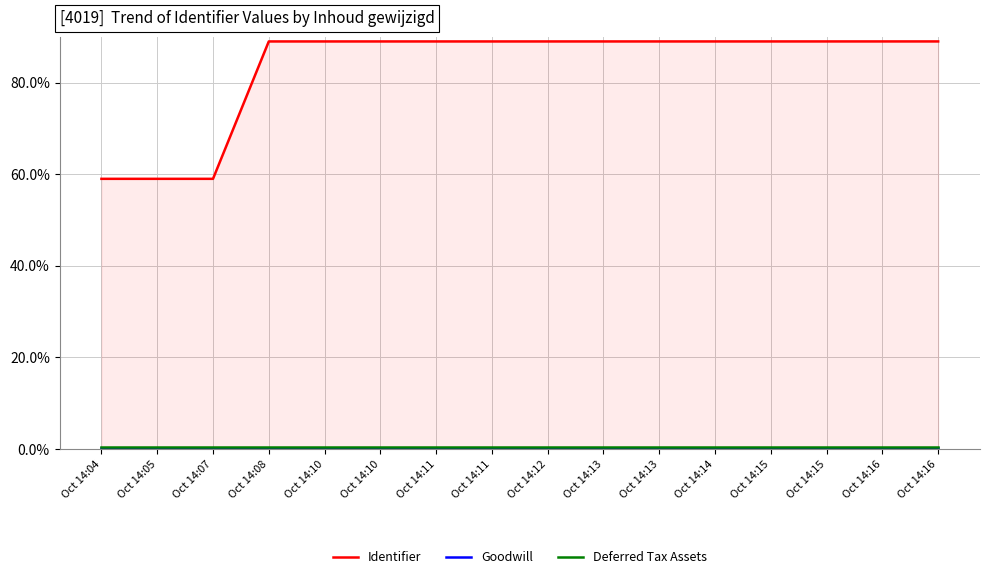

How many lines are shown in the chart?

3